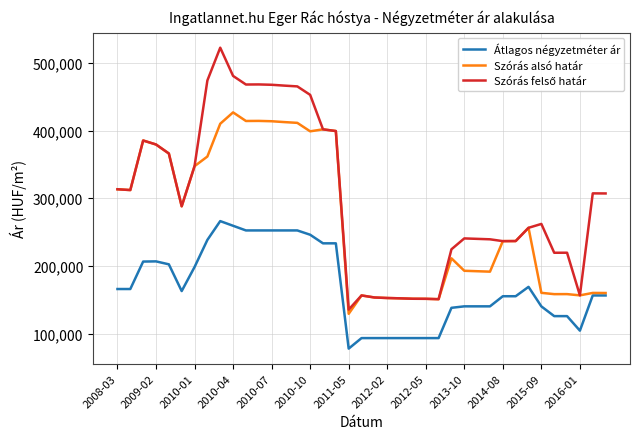

What is the smallest value displayed?

77790